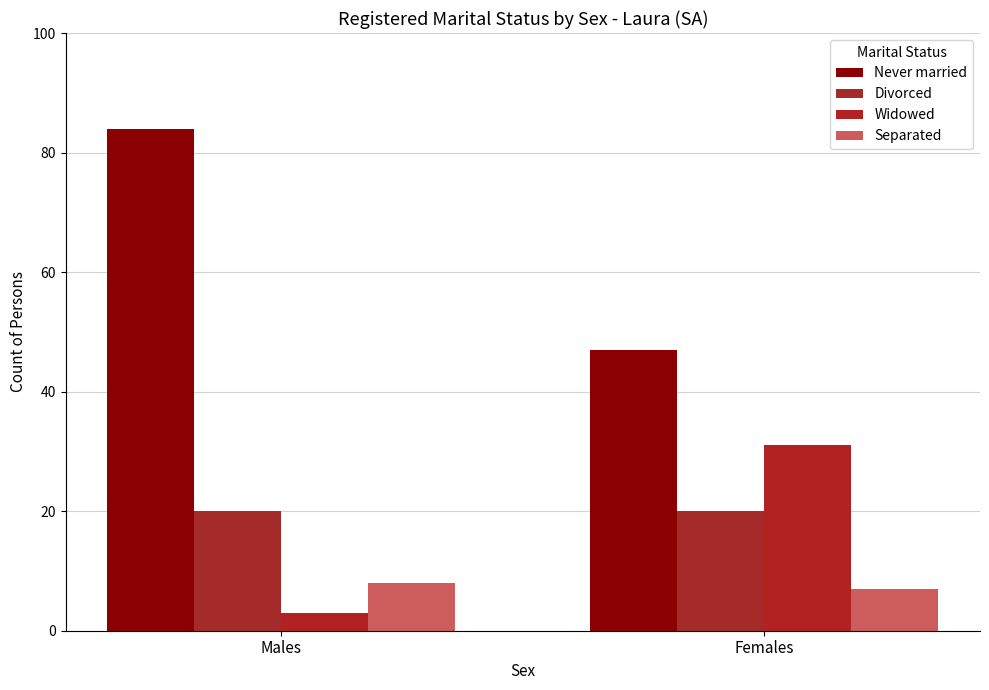

At which category is the sum across all series the highest?

Males